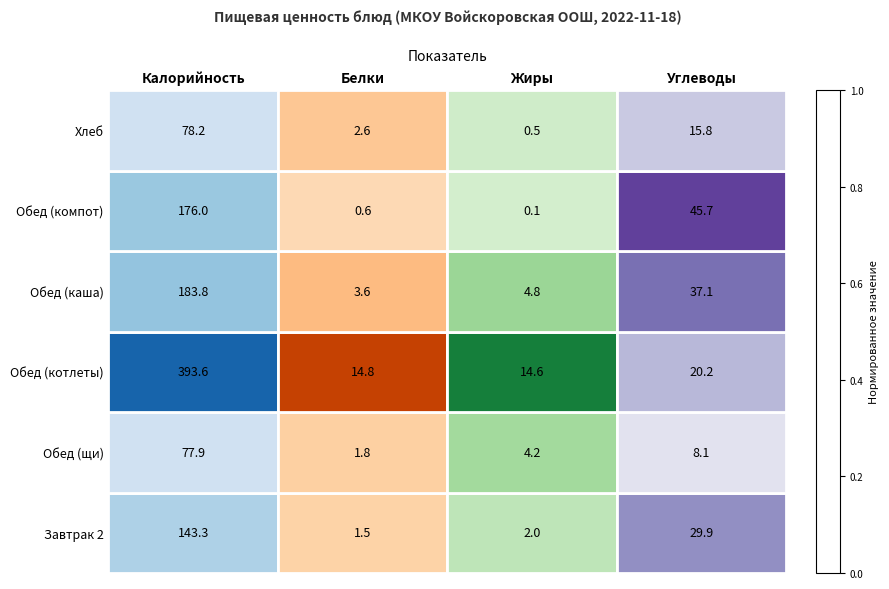

How many data points does each series have?

4